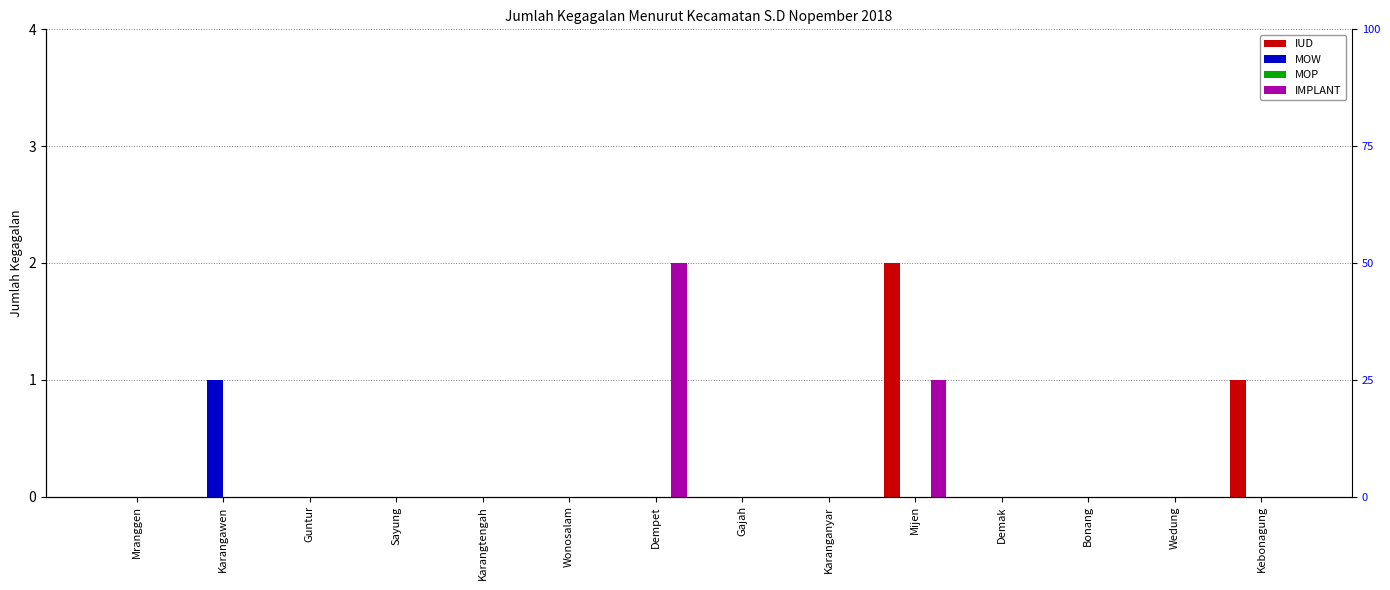

Is it true that MOP equals 0 at Wonosalam?

True